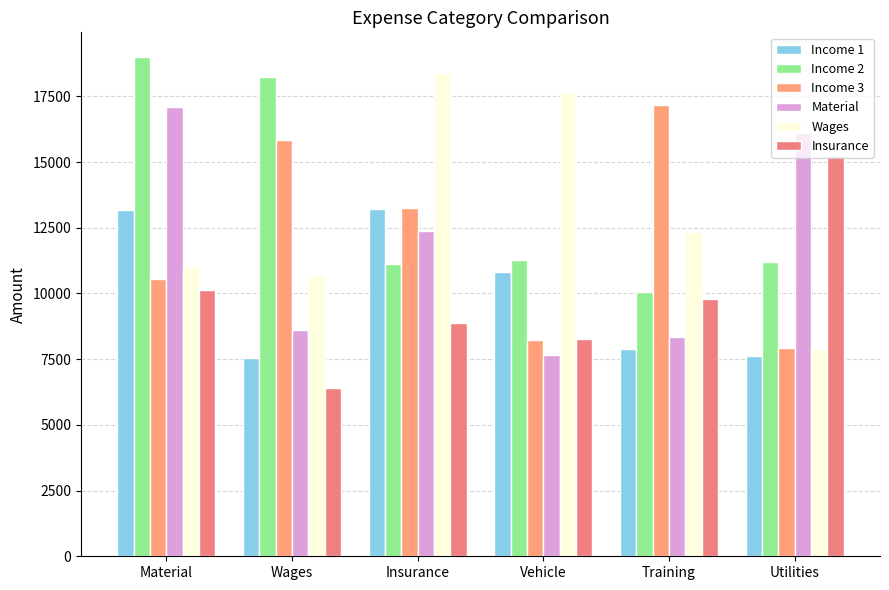

What is the average value of the Wages series?

12999